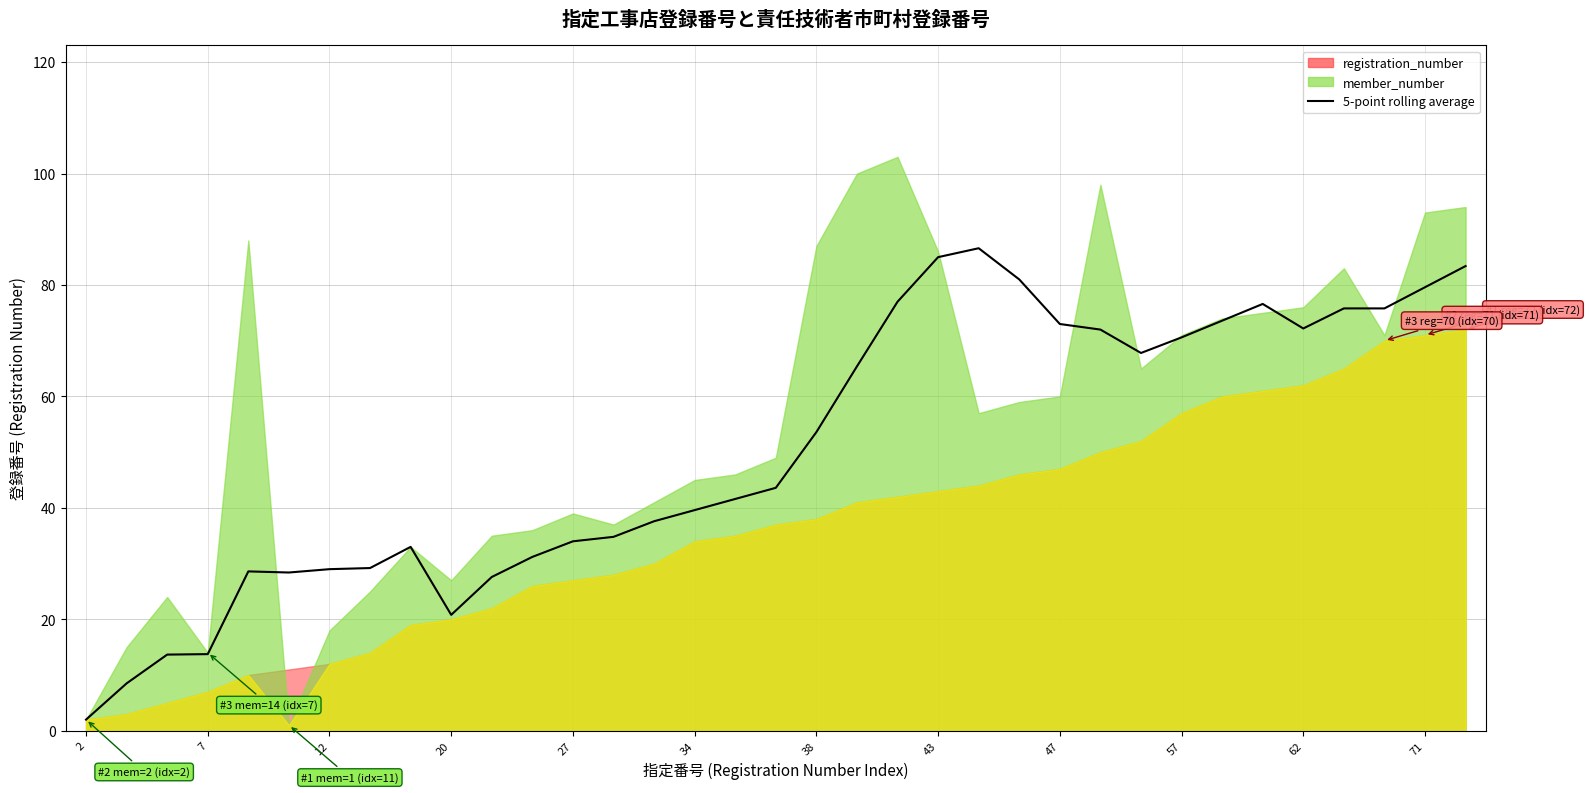

What is the value of the 32nd point from the left?

75.8